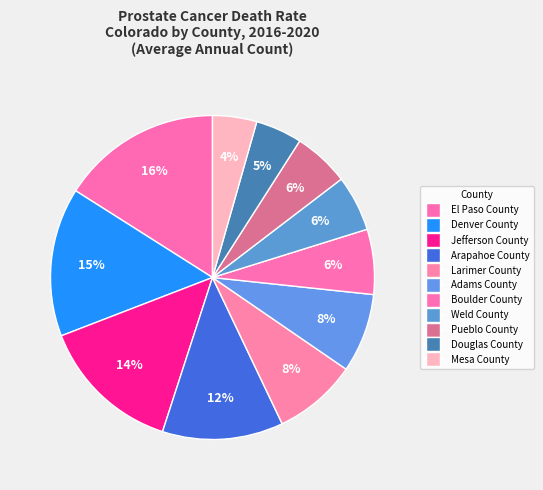

Approximately how many times larger is the value at Pueblo County compared to Adams County?

0.7